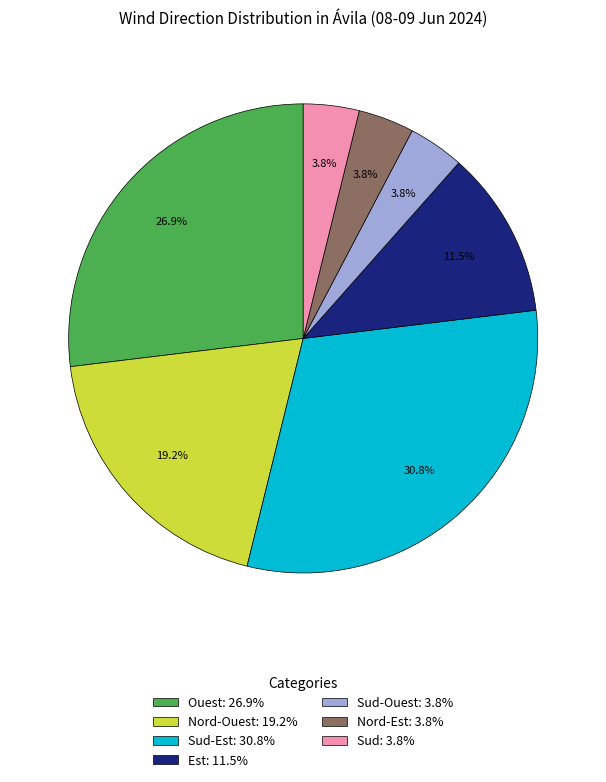

Which has a higher value, Sud: 3.8% or Est: 11.5%?

Est: 11.5%